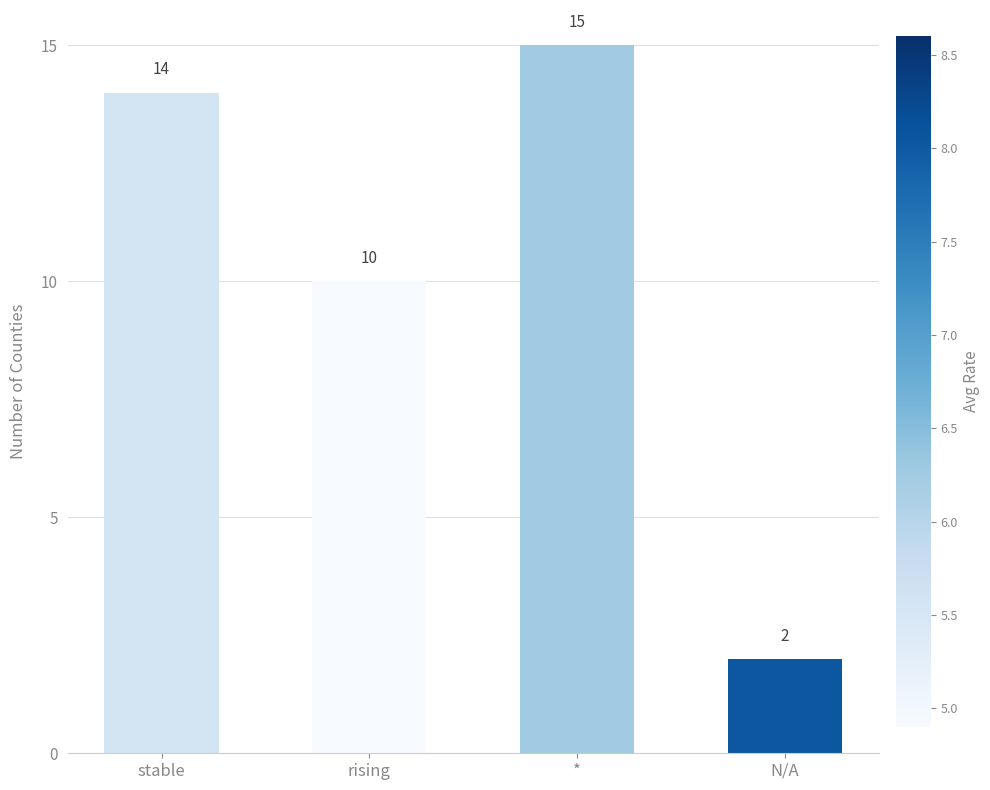

What is the minimum value shown in the chart?

2